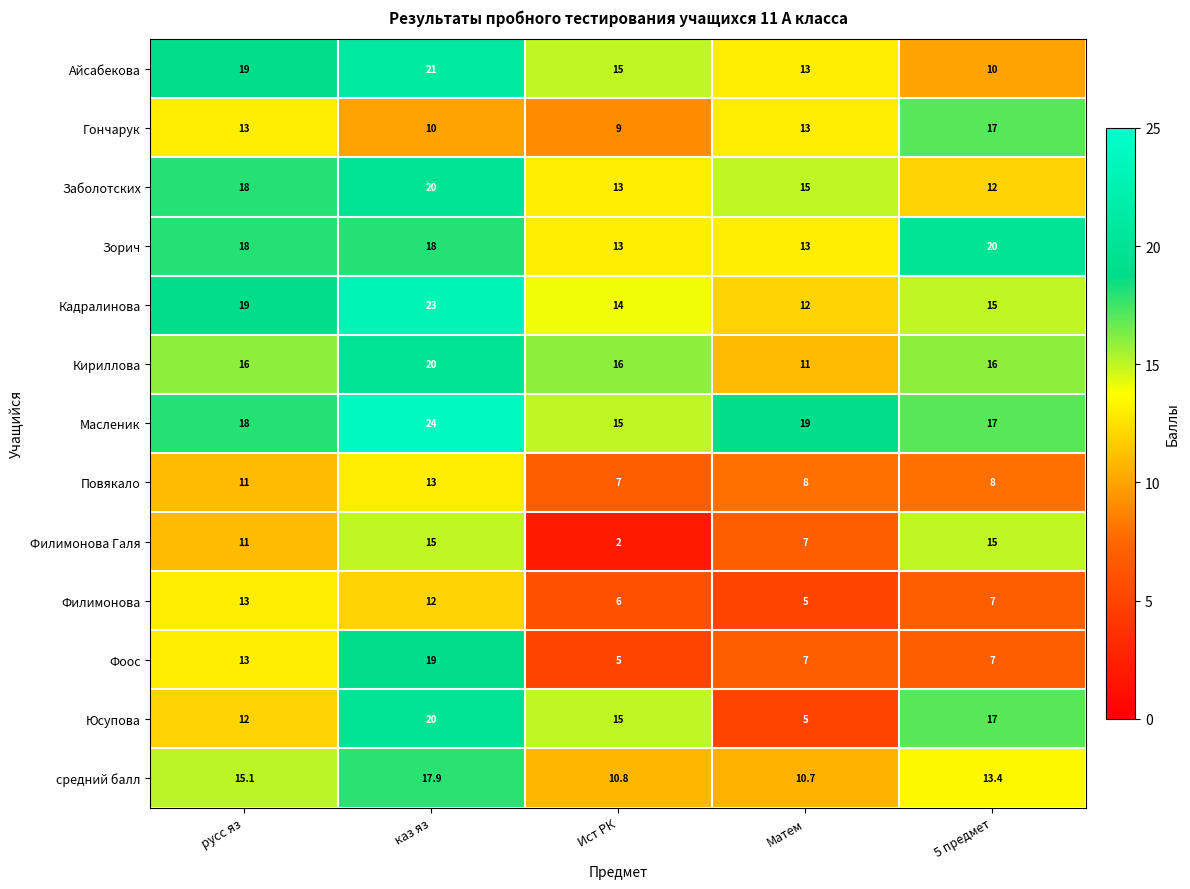

Read the Кадралинова value at Матем.

12.0